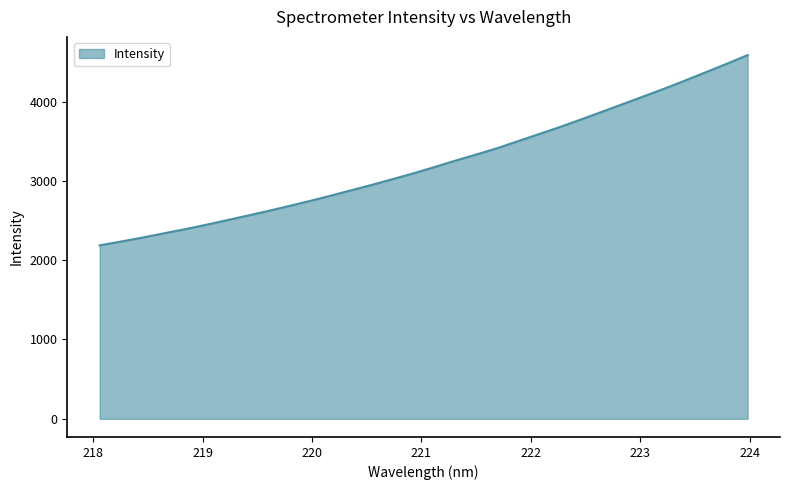

What is the maximum value shown in the chart?

4587.0